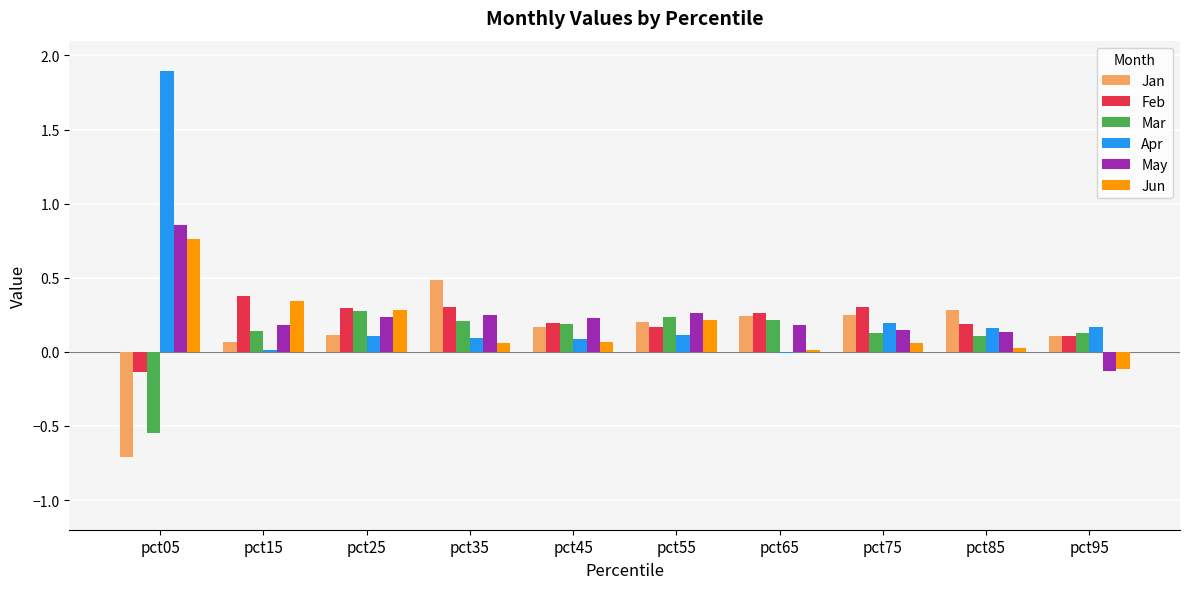

What is the sum of all Feb values?

2.1